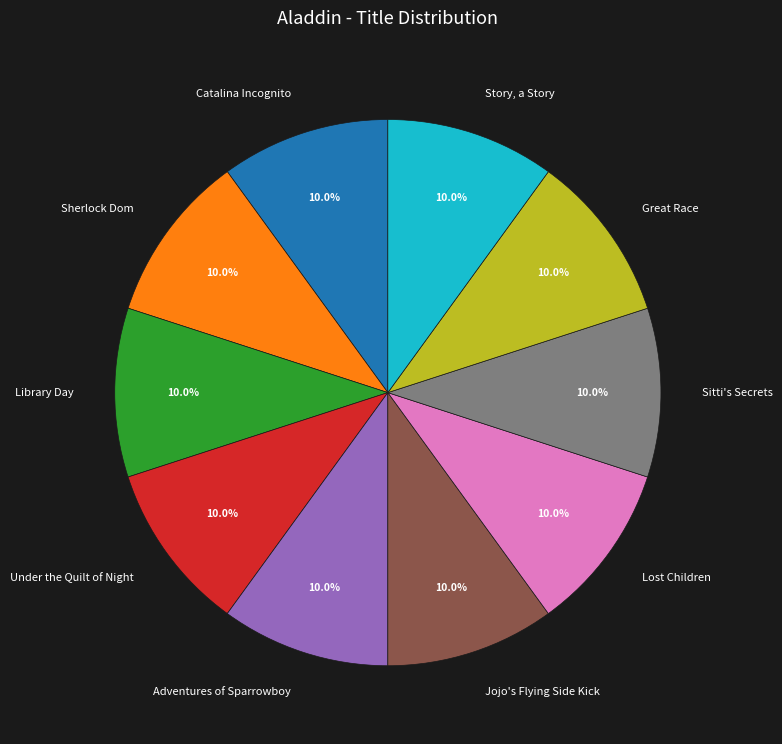

The Story, a Story slice represents 14% of the pie. True or false?

False